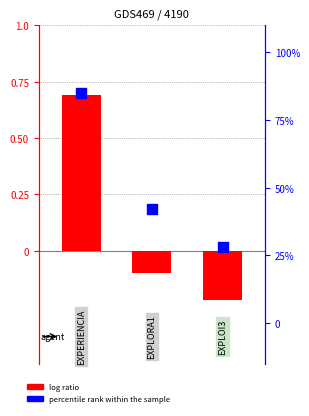

Which series has the largest Y range (max minus min)?

percentile rank within the sample